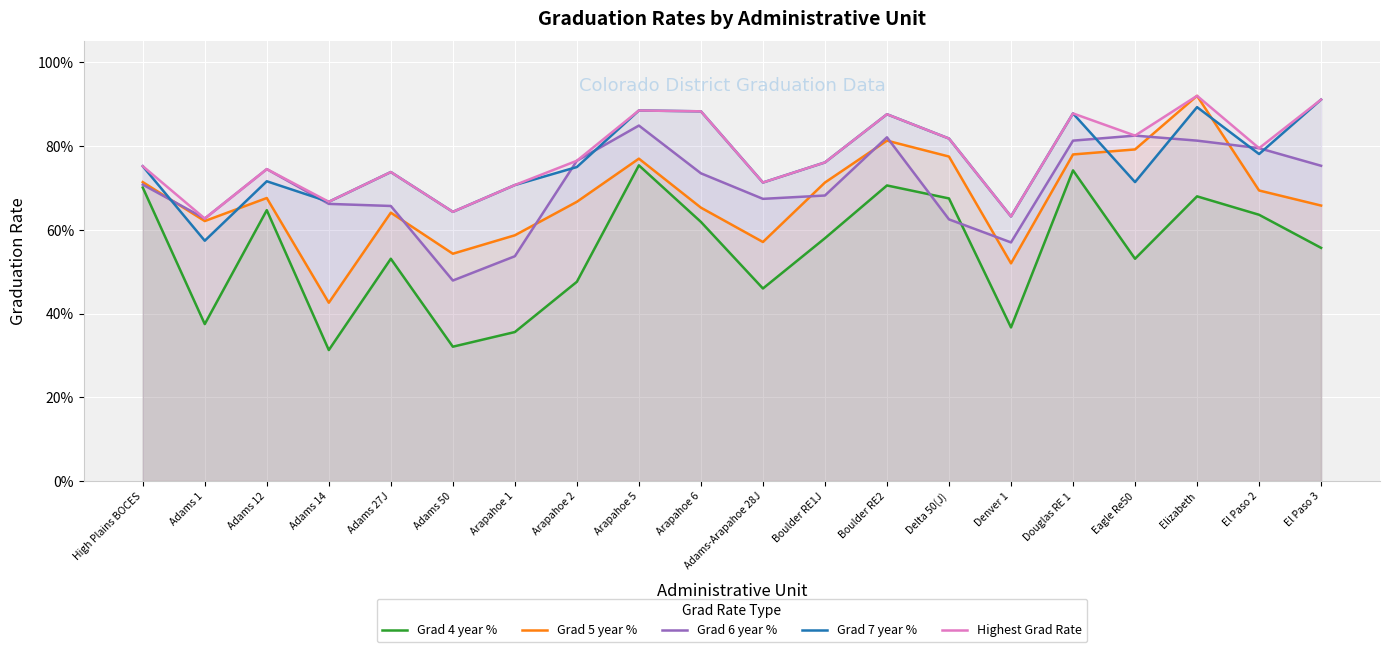

Which series changed the most between Arapahoe 6 and El Paso 3?

Grad 4 year %